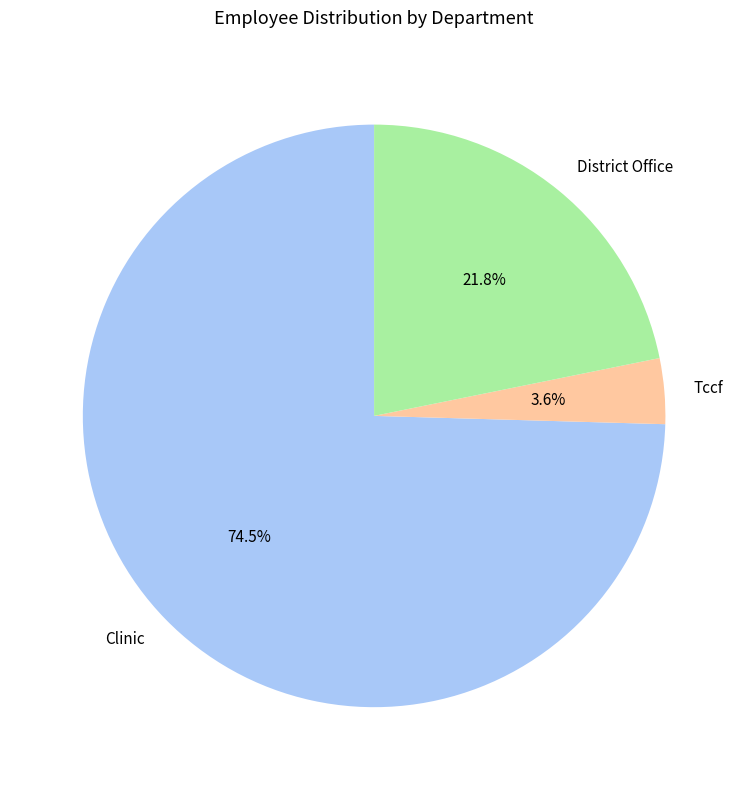

What portion of the pie excludes District Office?

78.2%